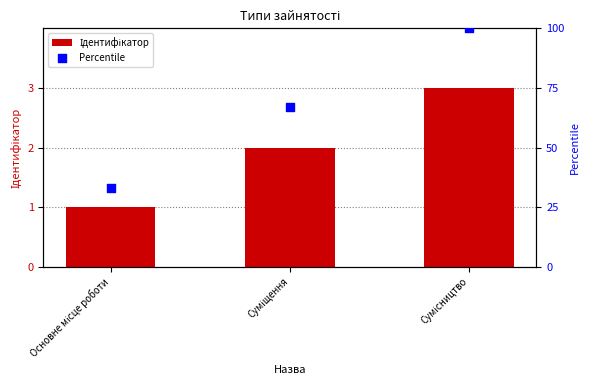

Which series has the widest spread of Y values?

Percentile